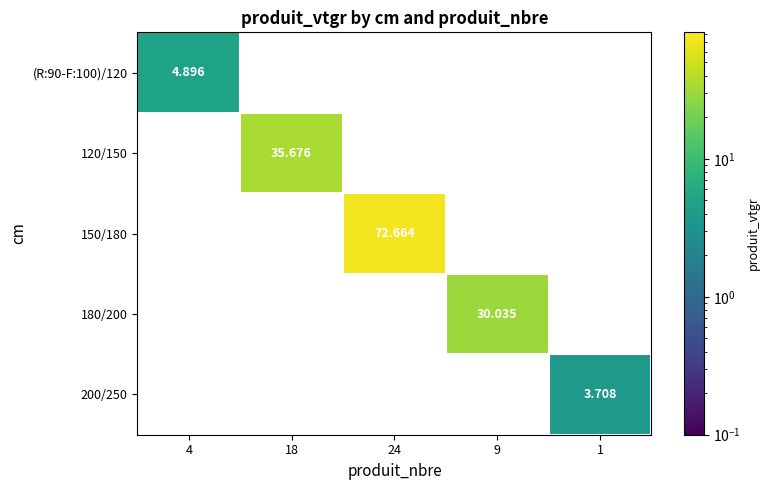

Which series has the largest range (max minus min)?

150/180